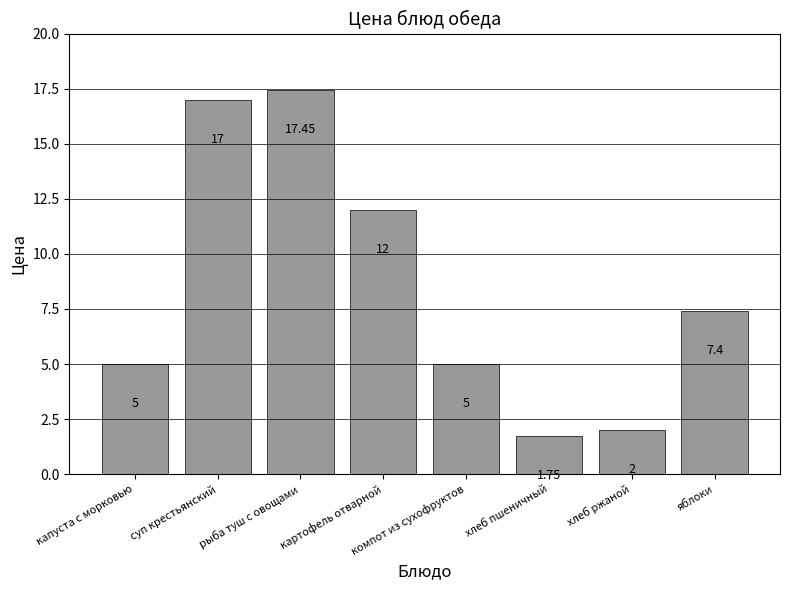

The value at яблоки is 7.4. True or false?

True